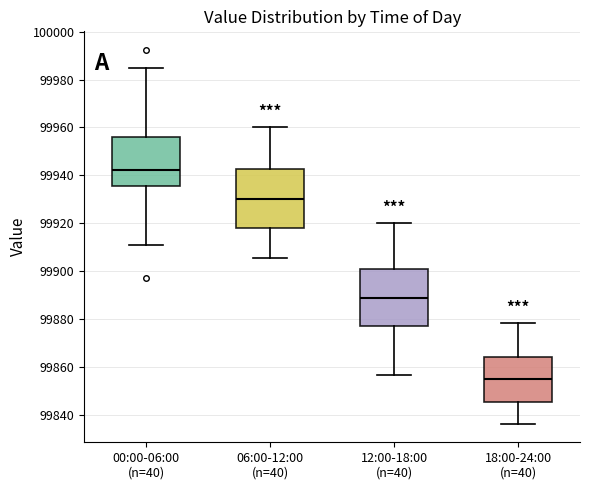

Reading left to right, transcribe this box plot: for each box, give where its median line is, the range the box spans, and where its two whiskers end, as read against the y-axis. The values are not printed on the chart, so give them approximately, as read against the axis.

00:00-06:00 (n=40): median 99942, box 99936 to 99956, whiskers 99910 to 99984
06:00-12:00 (n=40): median 99930, box 99918 to 99942, whiskers 99906 to 99960
12:00-18:00 (n=40): median 99888, box 99878 to 99900, whiskers 99856 to 99920
18:00-24:00 (n=40): median 99856, box 99846 to 99864, whiskers 99836 to 99878